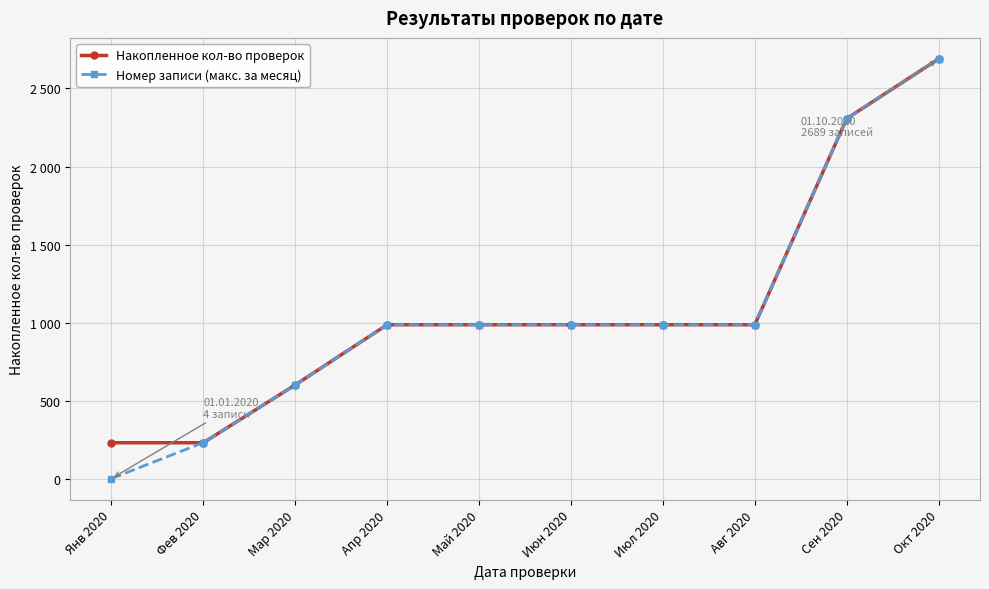

True or false: Номер записи (макс. за месяц) has more than 0 interior local peaks.

False